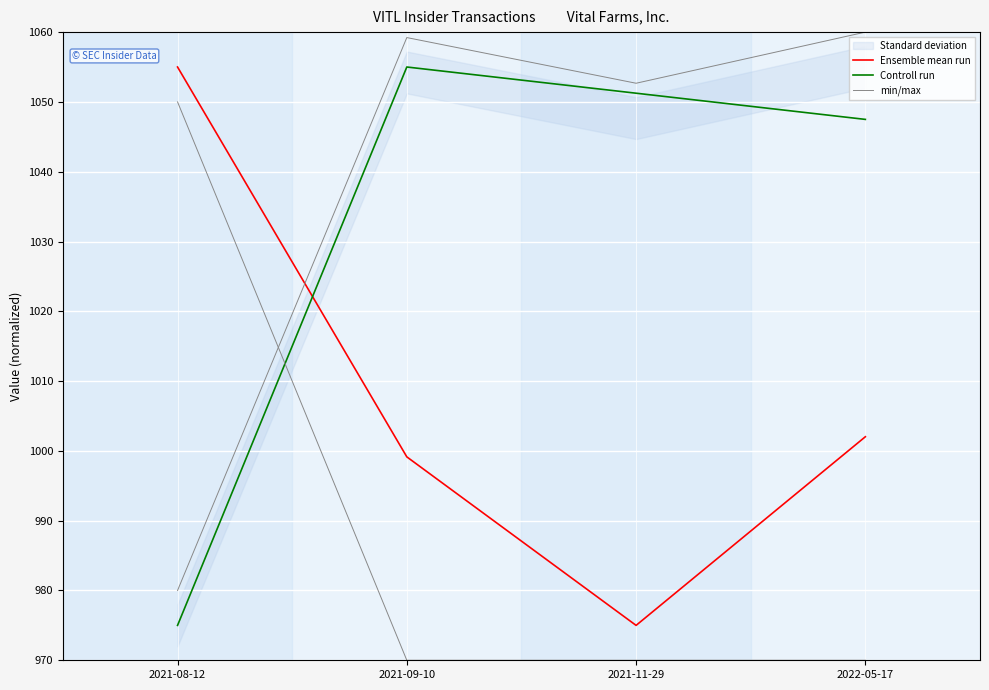

How many categories are shown in the chart?

4